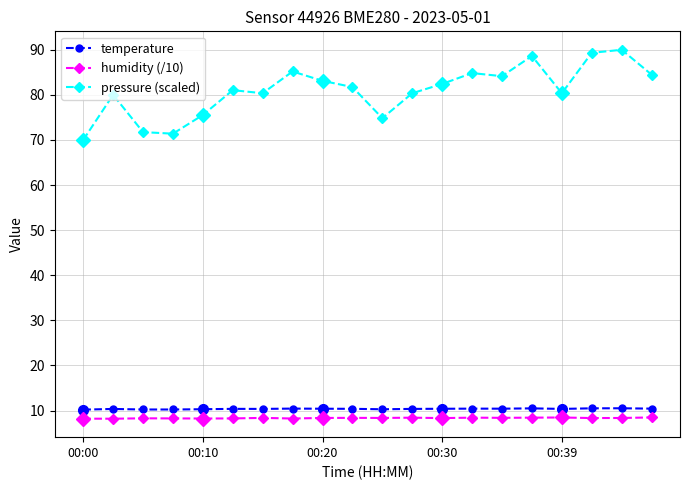

What are all the series names shown in the legend?

temperature, humidity (/10), pressure (scaled)